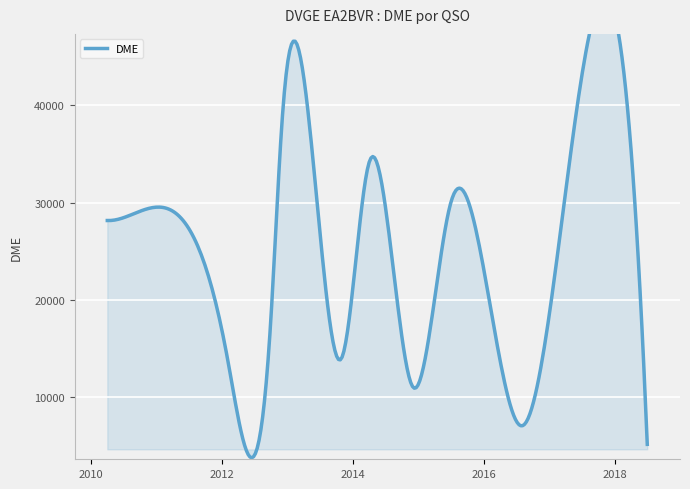

How many lines are shown in the chart?

1